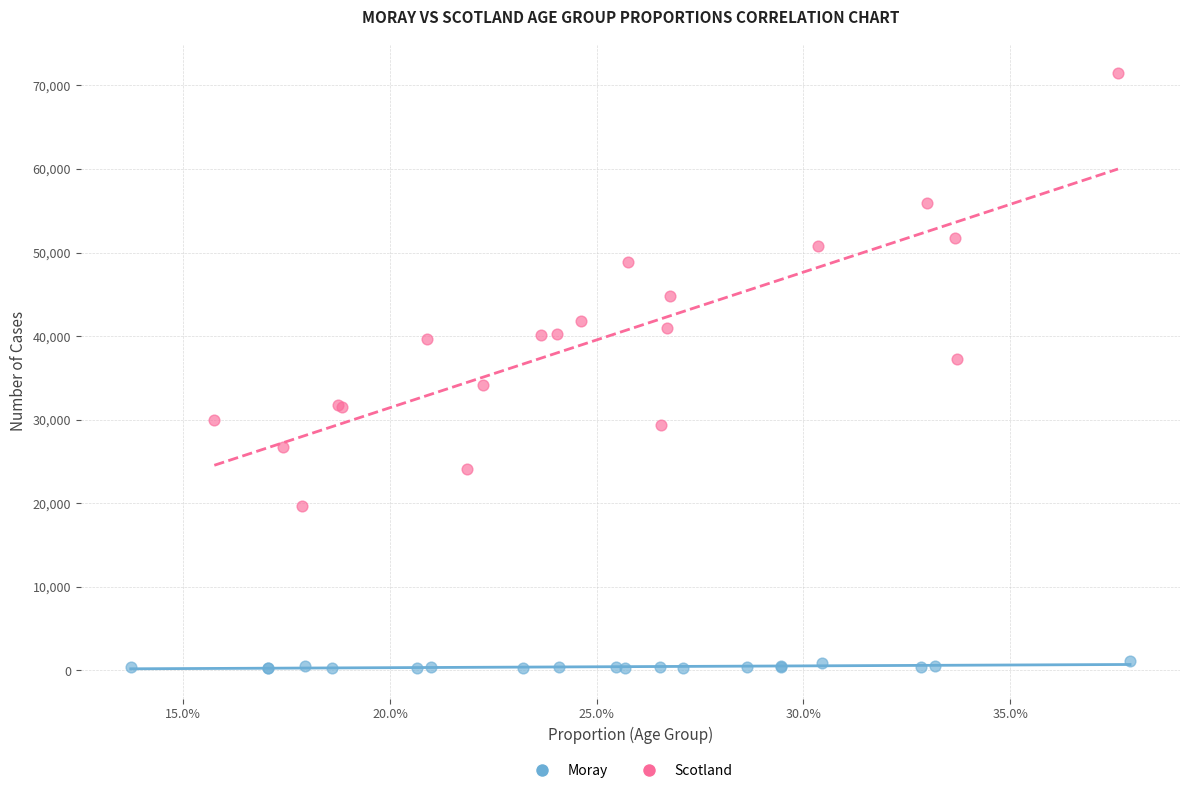

Which series contains the lowest Y value?

Moray